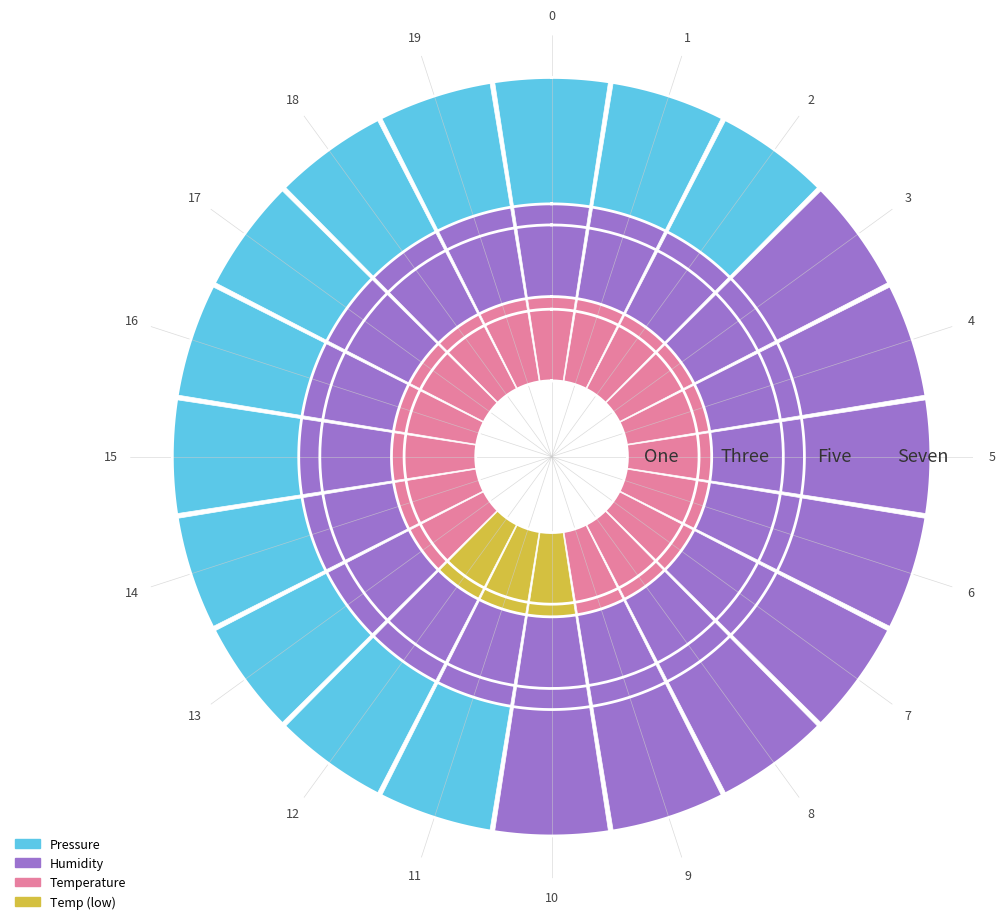

How many groups of bars are there?

20